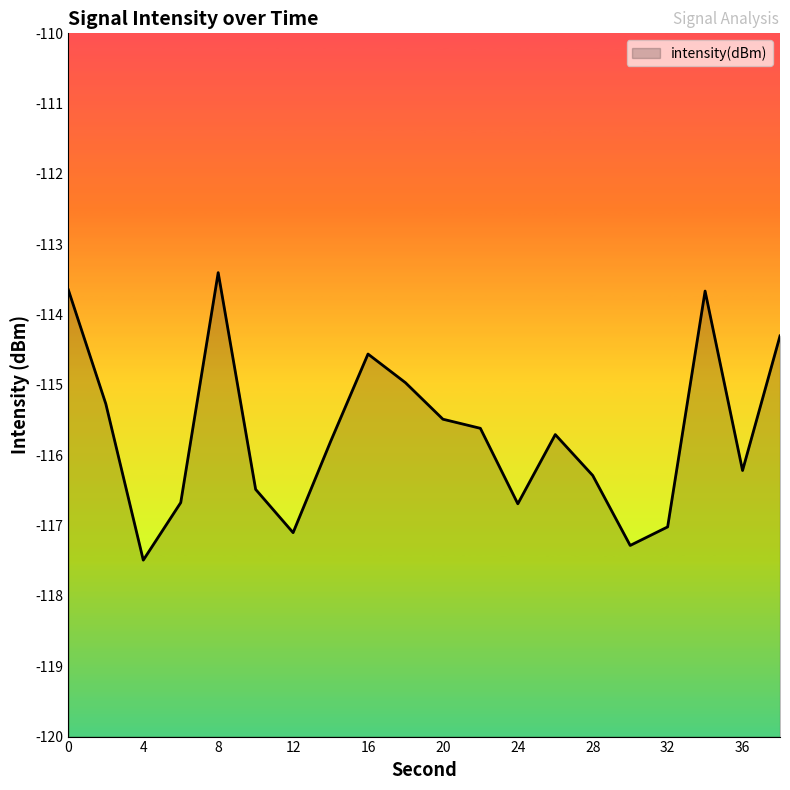

What is the smallest value displayed?

-117.5